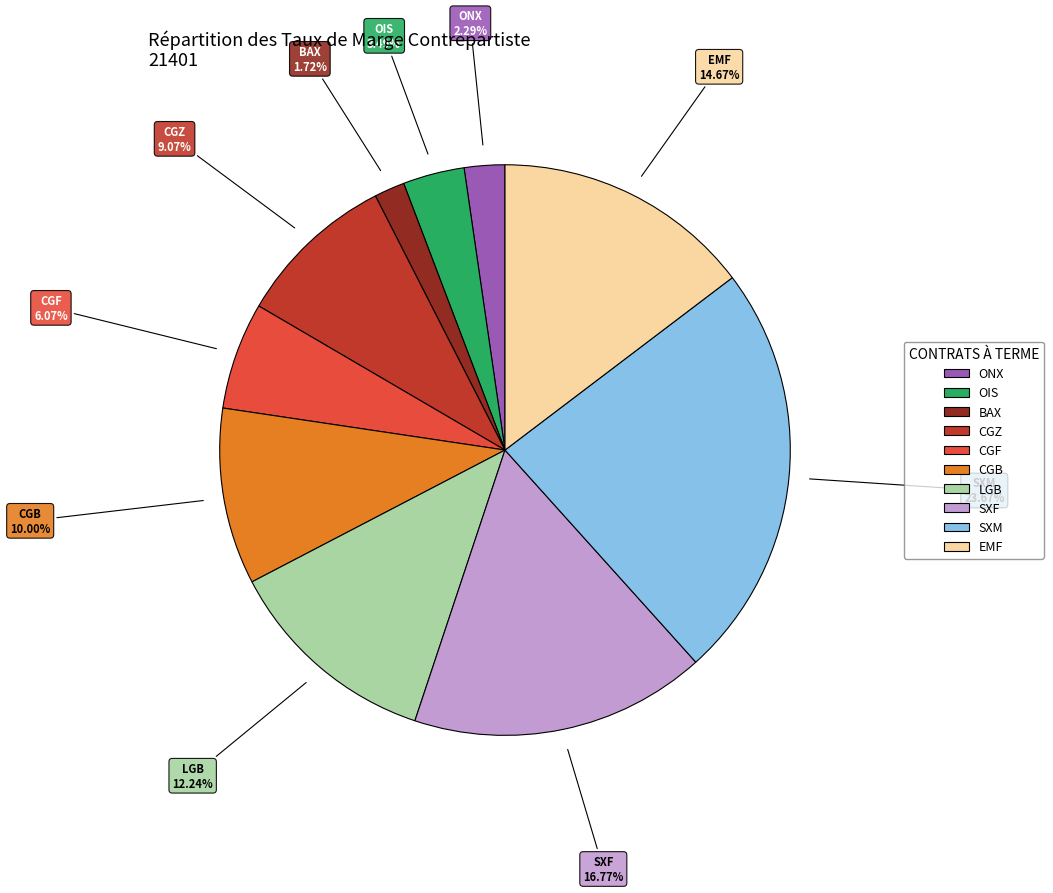

Which slice is the largest?

SXM